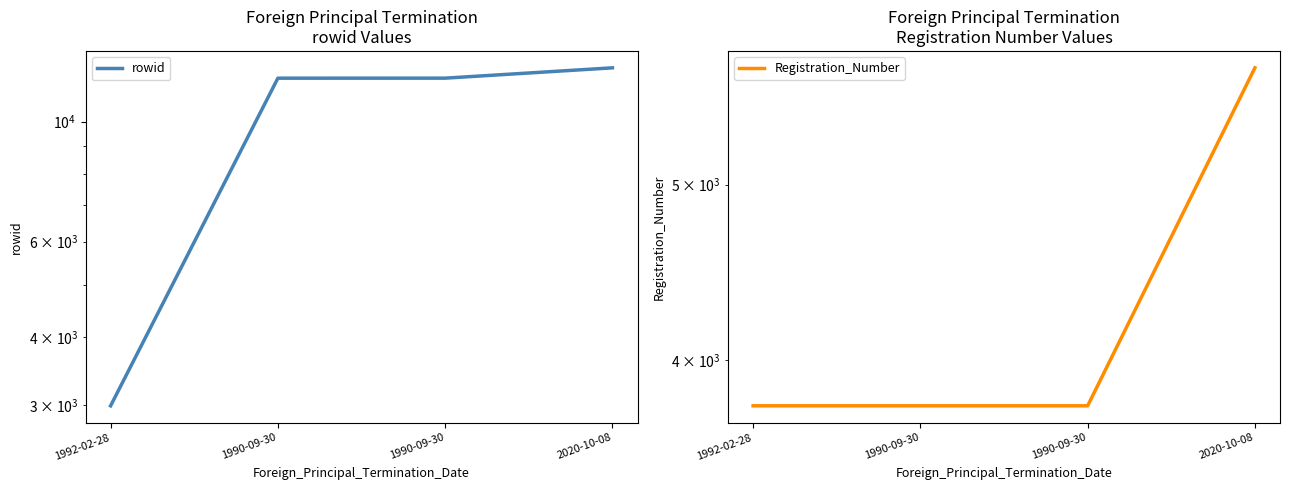

What are all the series names shown in the legend?

rowid, Registration_Number